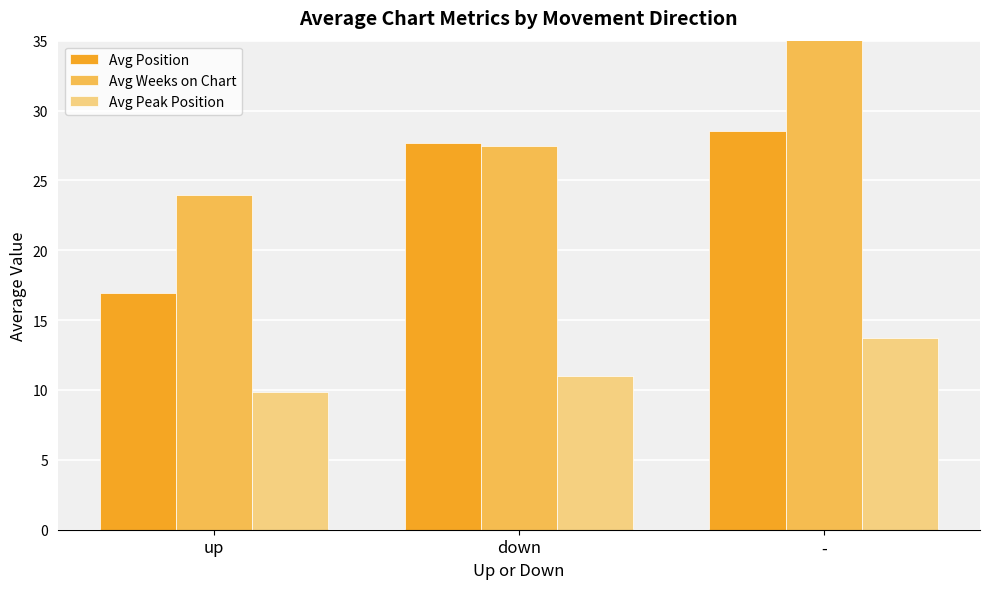

What is the approximate value of Avg Peak Position at -?

13.8